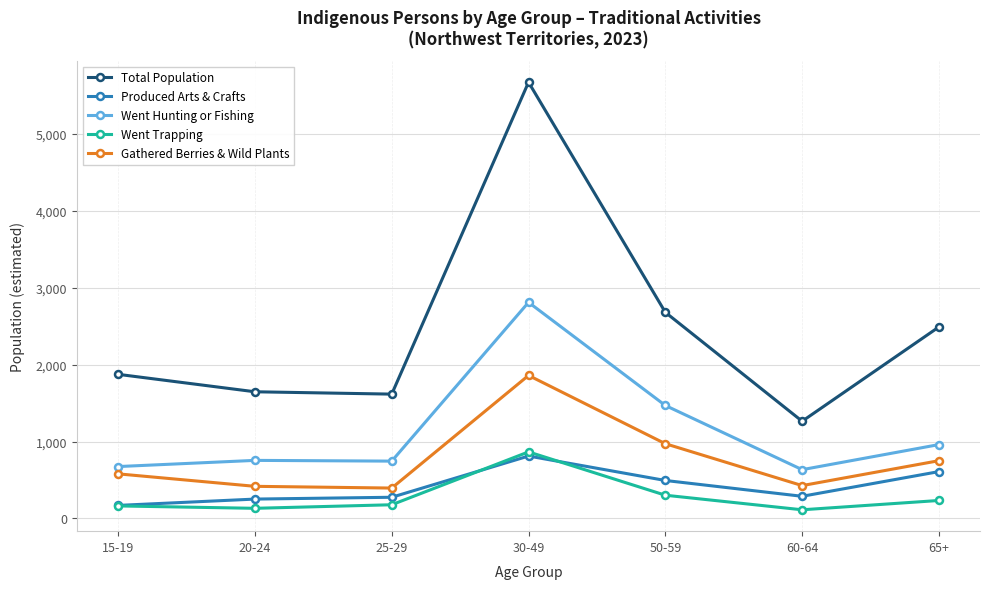

List the series in order of their peak value, lowest first.

Produced Arts & Crafts, Went Trapping, Gathered Berries & Wild Plants, Went Hunting or Fishing, Total Population